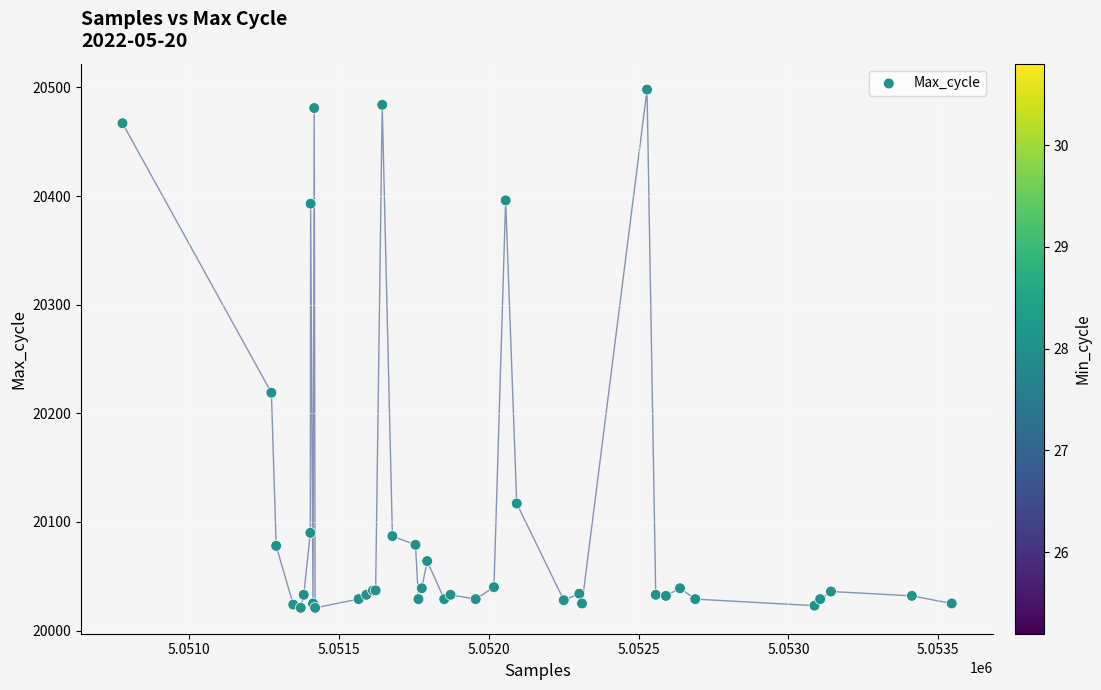

What Y value in the scatter plot is closest to 20259?

20219